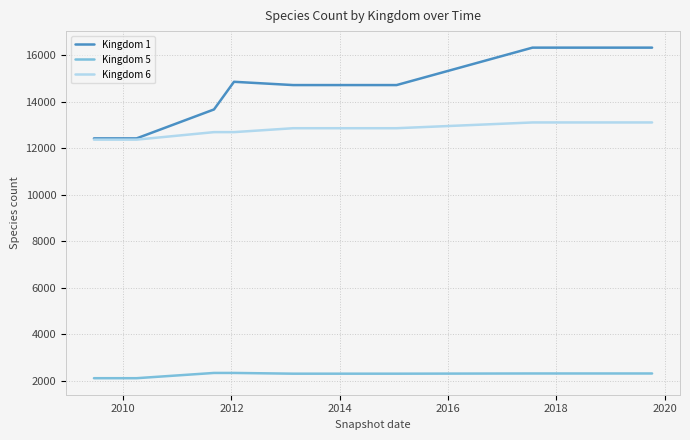

Count the number of categories in the chart.

14